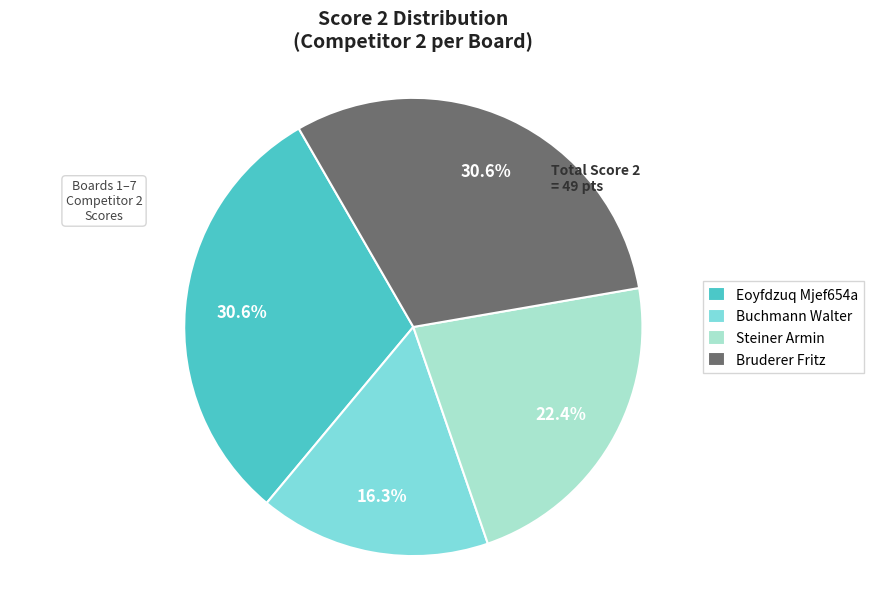

Do Bruderer Fritz and Buchmann Walter together represent more than half of the pie?

No